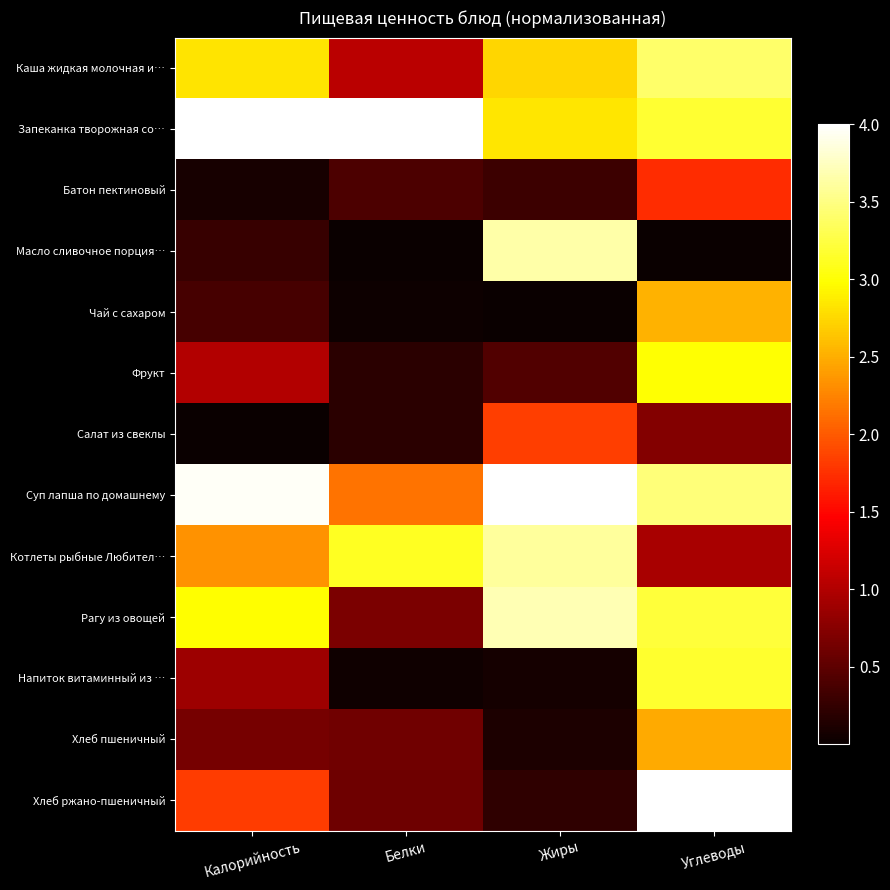

Reading left to right, list all the values displayed in this chart.

Каша жидкая молочная и…: Калорийность=2.8	Белки=1.1	Жиры=2.7	Углеводы=3.4
Запеканка творожная со…: Калорийность=4.0	Белки=4.0	Жиры=2.8	Углеводы=3.2
Батон пектиновый: Калорийность=0.1	Белки=0.4	Жиры=0.3	Углеводы=1.7
Масло сливочное порция…: Калорийность=0.3	Белки=0.0	Жиры=3.6	Углеводы=0.0
Чай с сахаром: Калорийность=0.4	Белки=0.0	Жиры=0.0	Углеводы=2.5
Фрукт: Калорийность=1.0	Белки=0.2	Жиры=0.4	Углеводы=3.0
Салат из свеклы: Калорийность=0.0	Белки=0.2	Жиры=1.8	Углеводы=0.7
Суп лапша по домашнему: Калорийность=4.0	Белки=2.2	Жиры=4.0	Углеводы=3.5
Котлеты рыбные Любител…: Калорийность=2.3	Белки=3.1	Жиры=3.6	Углеводы=0.9
Рагу из овощей: Калорийность=3.0	Белки=0.7	Жиры=3.7	Углеводы=3.2
Напиток витаминный из …: Калорийность=0.9	Белки=0.0	Жиры=0.1	Углеводы=3.2
Хлеб пшеничный: Калорийность=0.6	Белки=0.6	Жиры=0.1	Углеводы=2.5
Хлеб ржано-пшеничный: Калорийность=1.8	Белки=0.6	Жиры=0.2	Углеводы=4.0